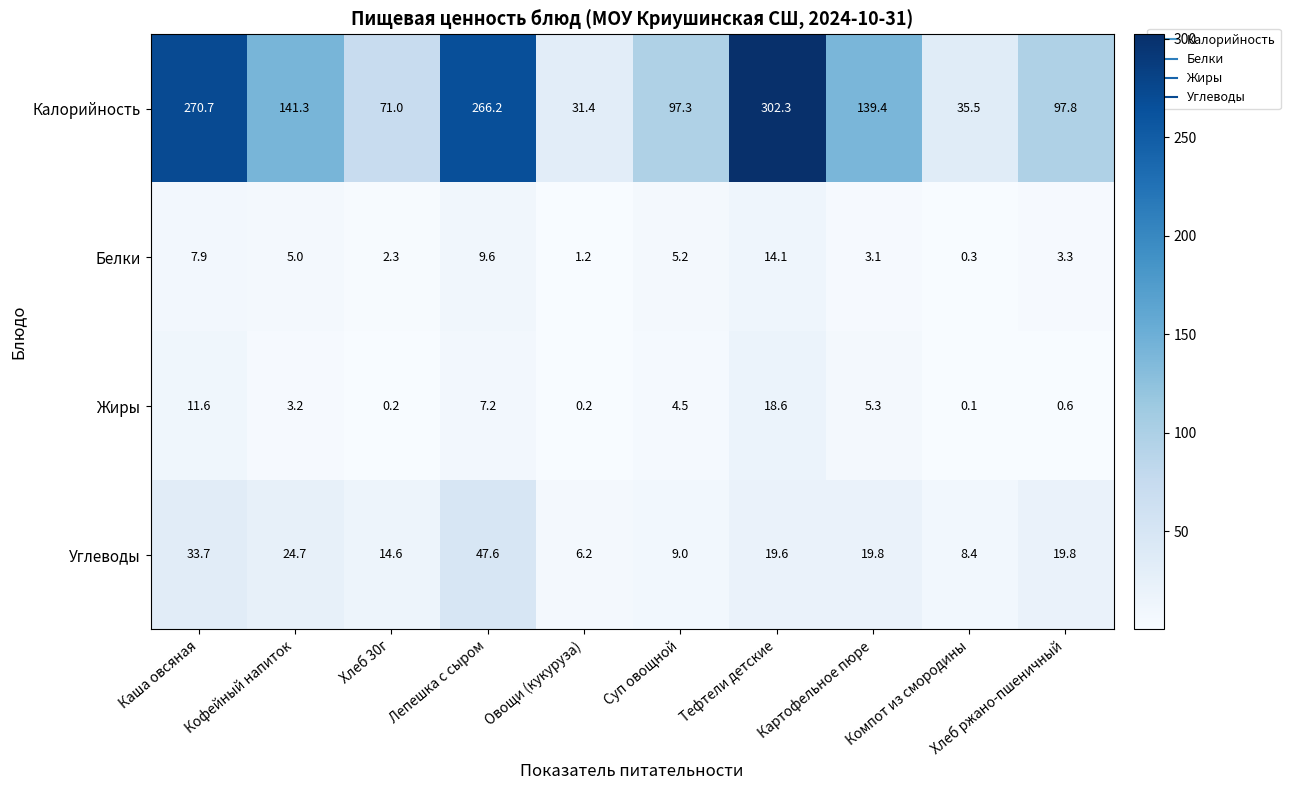

Between Каша овсяная and Компот из смородины, which series saw the biggest shift?

Калорийность